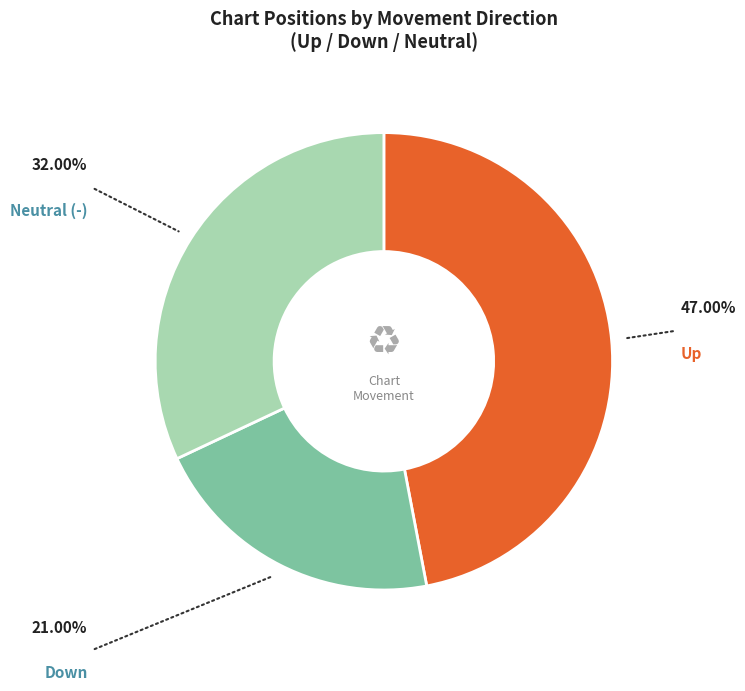

Is there a majority slice in this chart?

No